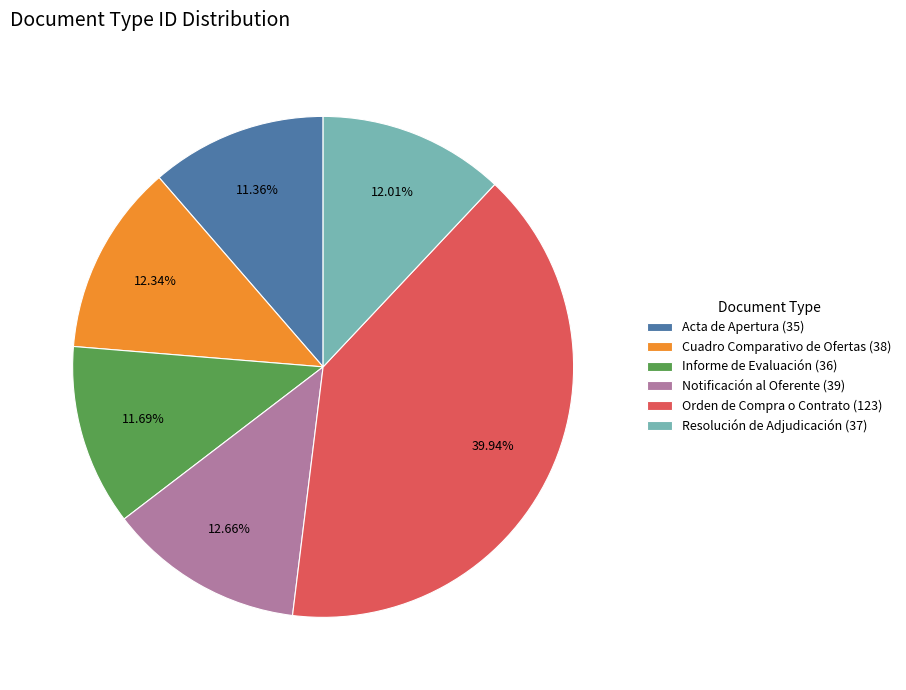

Approximately how many times larger is the value at Informe de Evaluación compared to Cuadro Comparativo de Ofertas?

0.9